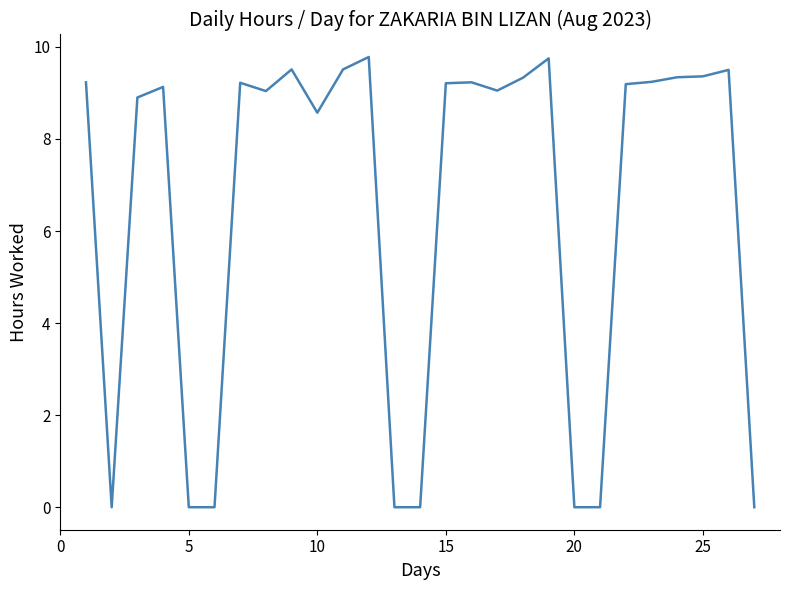

What is the difference between the maximum and minimum values?

9.8